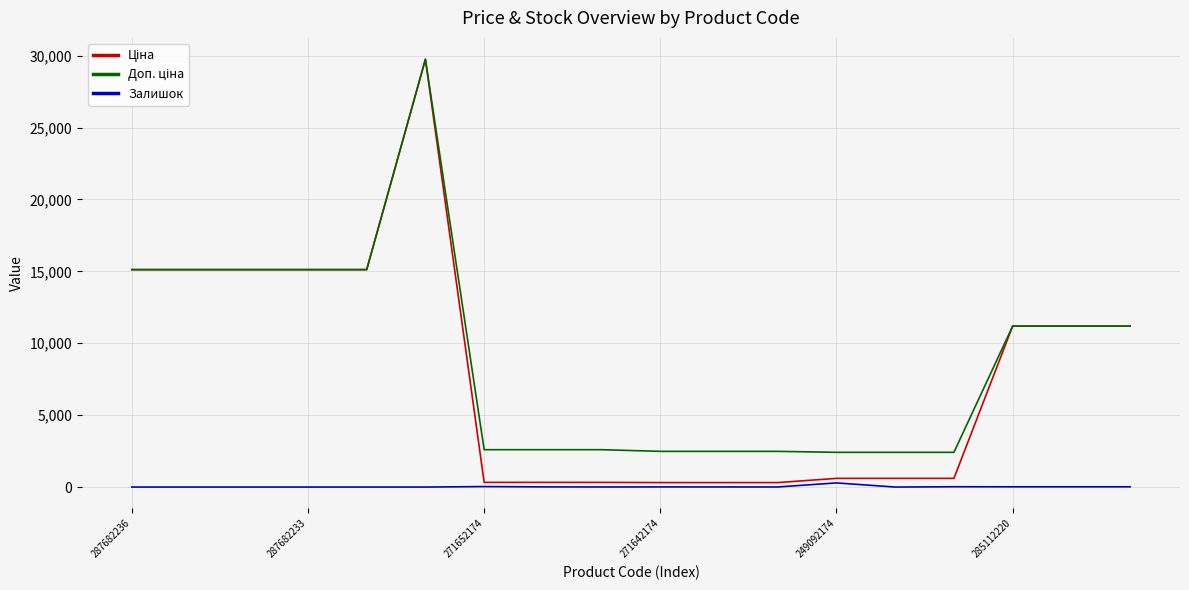

What is the spread (max minus min) of values at 287682233?

15120.0